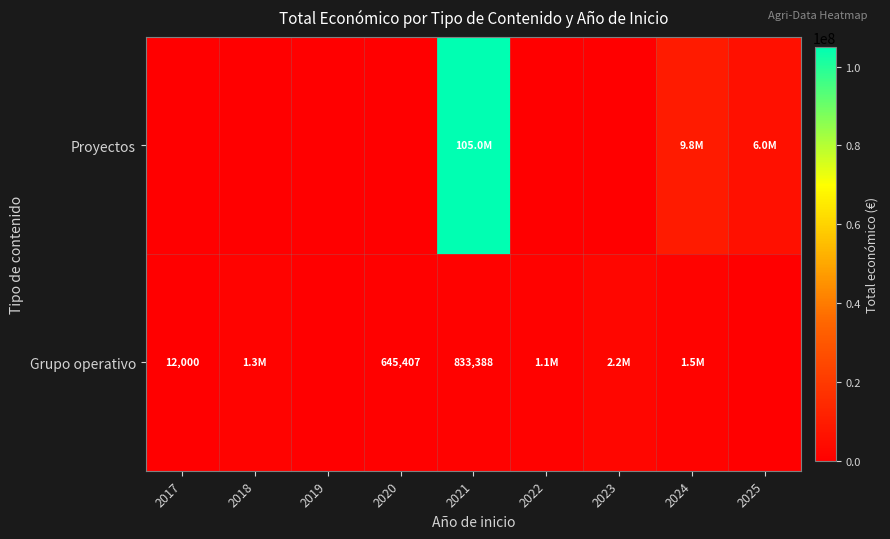

Rank the series at 2019 from lowest to highest value.

Proyectos, Grupo operativo